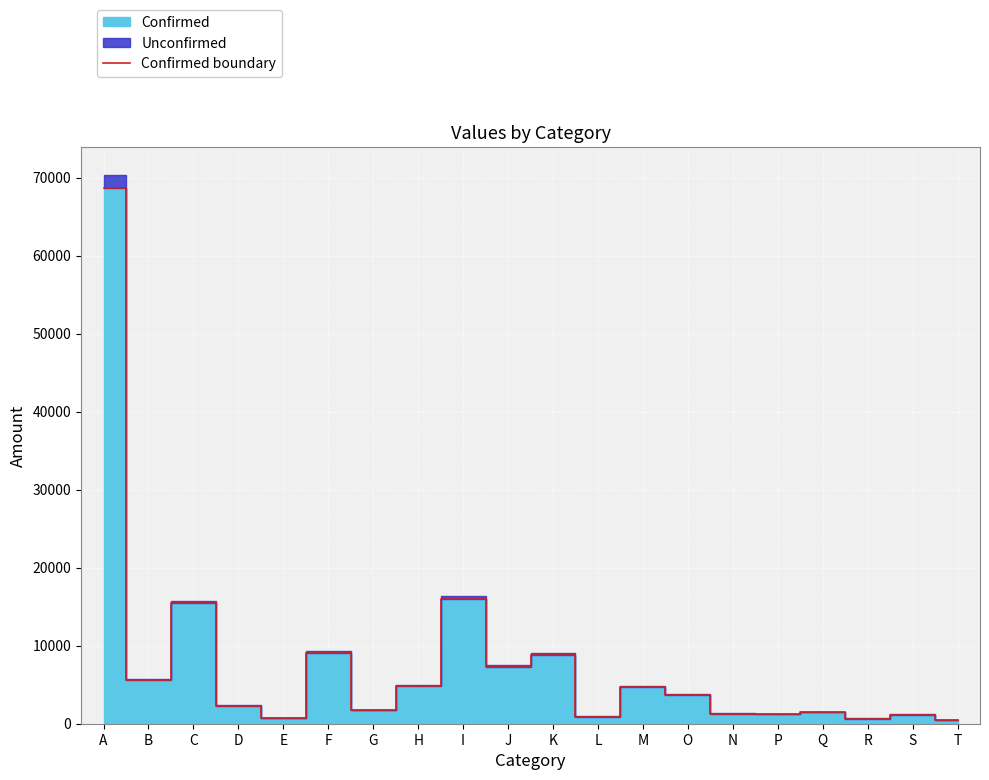

What is the maximum value shown in the chart?

68659